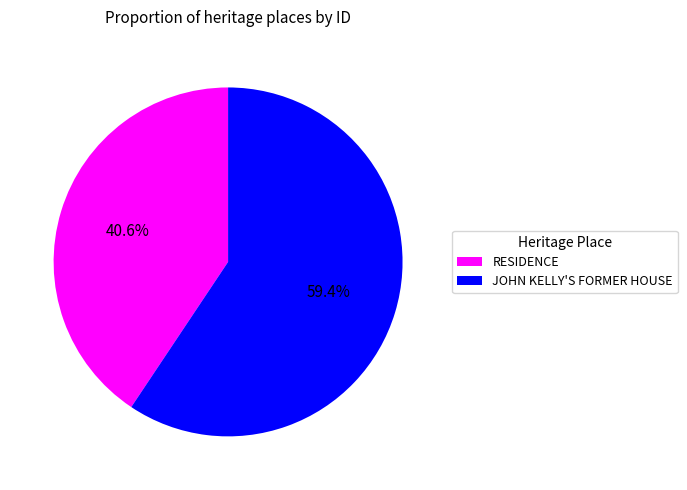

The JOHN KELLY'S FORMER HOUSE slice represents 48% of the pie. True or false?

False